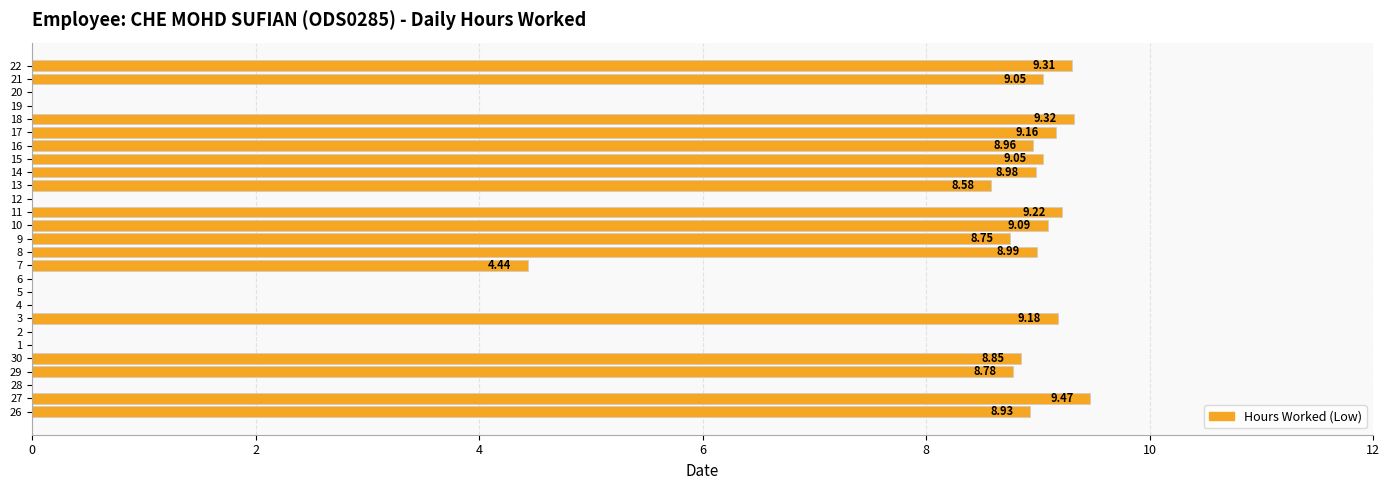

What is the sum of the values at 21 and 27?

18.5